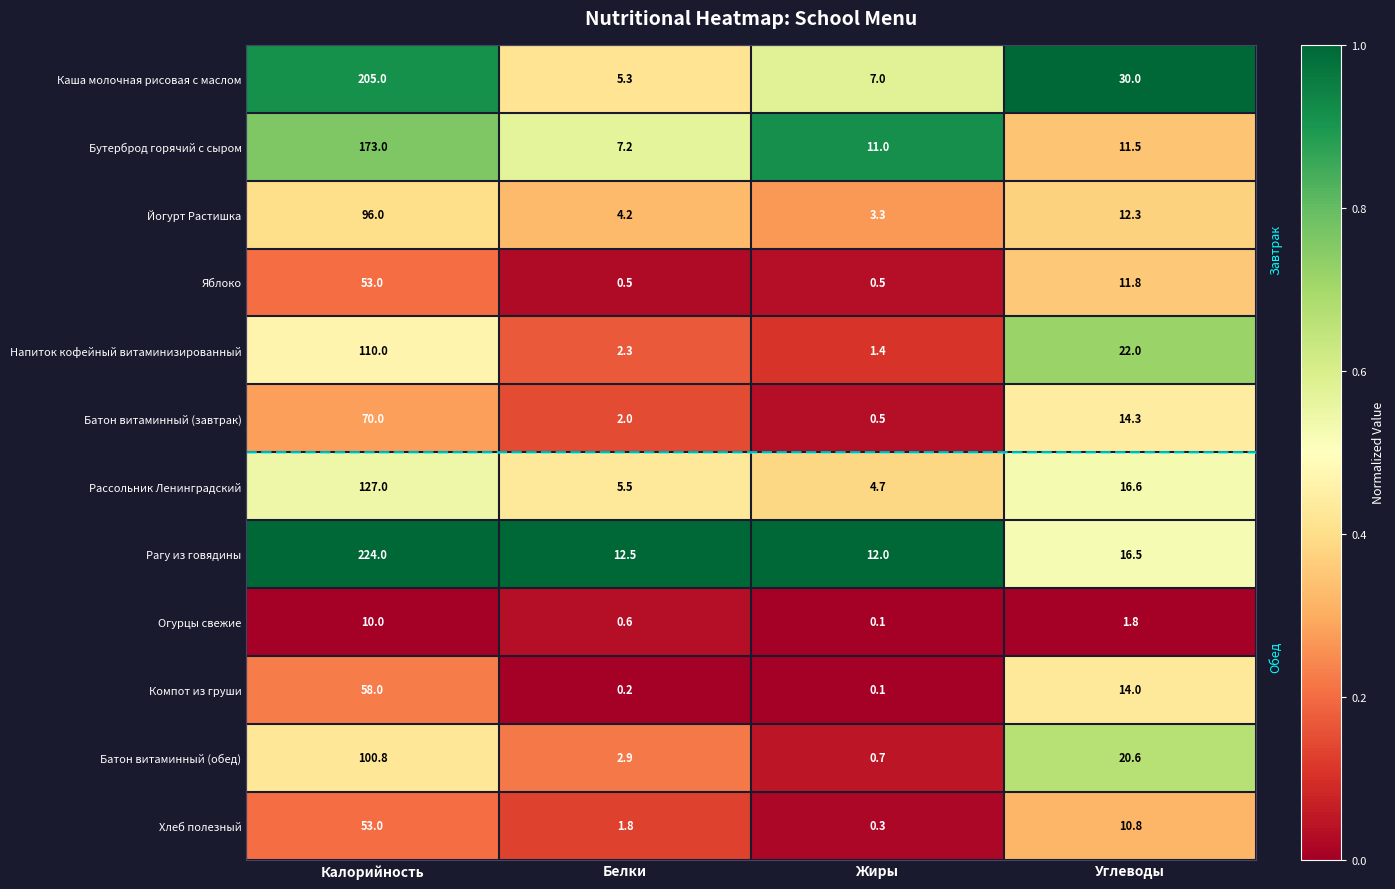

What is the greatest value displayed?

224.0